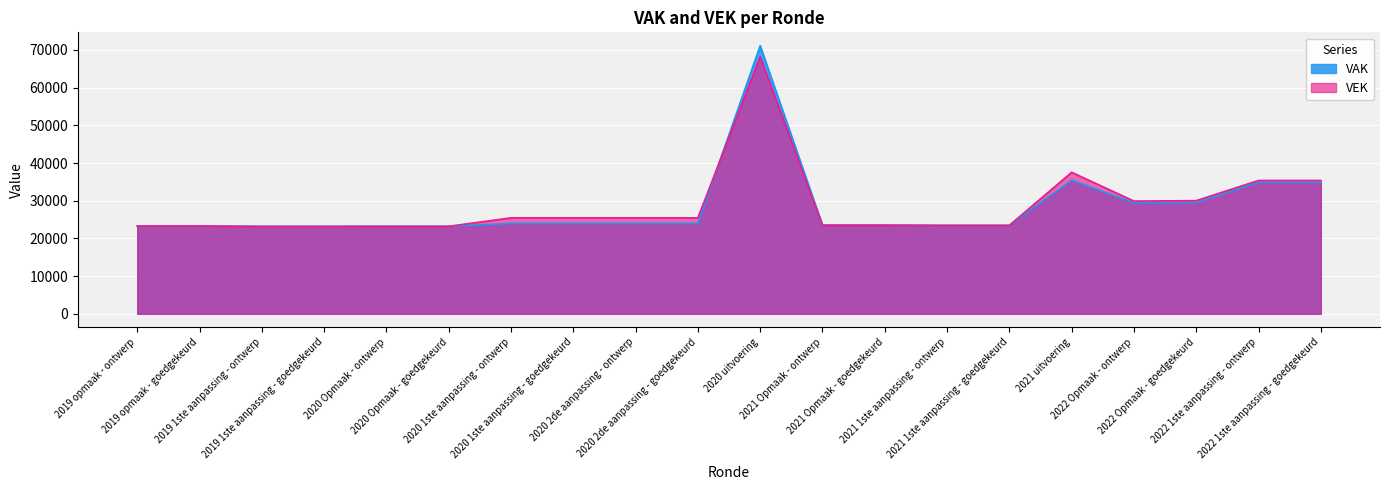

What are all the series names shown in the legend?

VAK, VEK